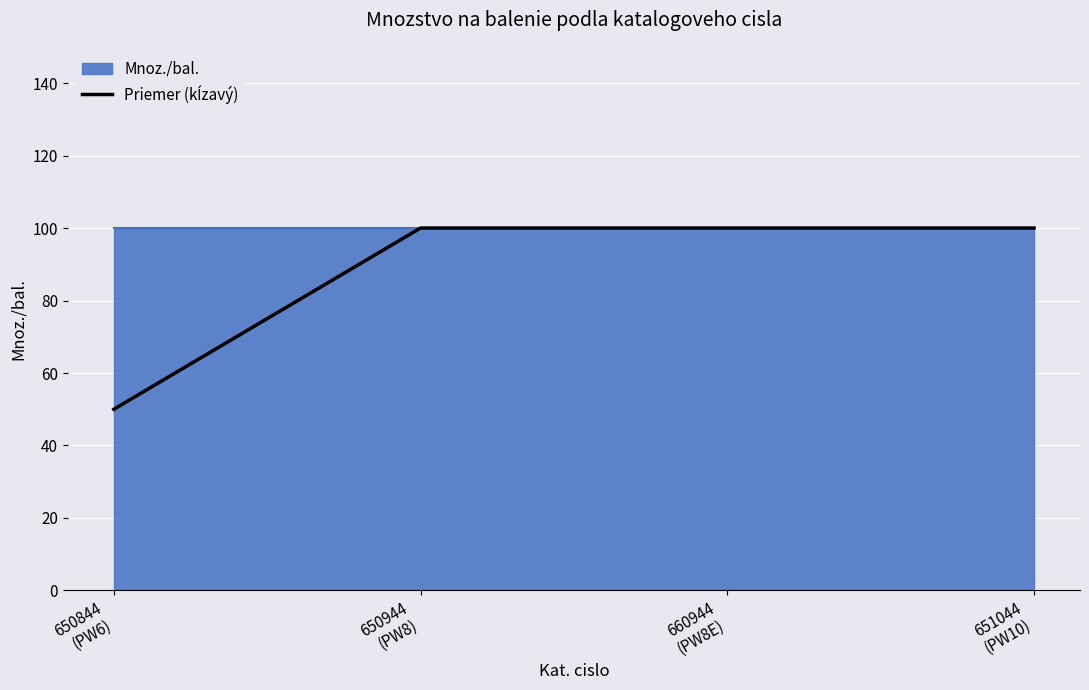

List the labels in order of value, smallest first.

650844
(PW6), 650944
(PW8), 660944
(PW8E), 651044
(PW10)